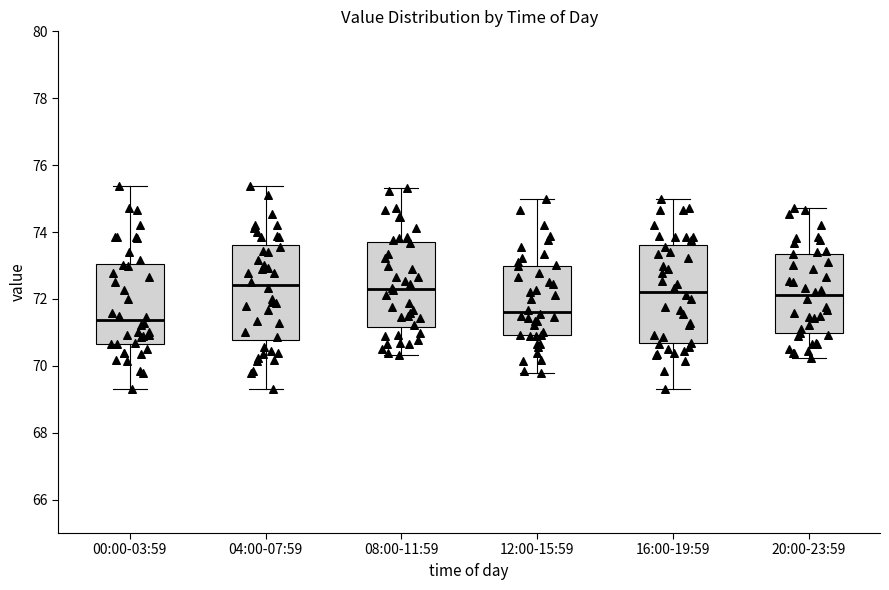

Where does the upper whisker of the box for 16:00-19:59 end on the y-axis? The values are not printed on the chart, so give them approximately, as read against the axis.

75.0